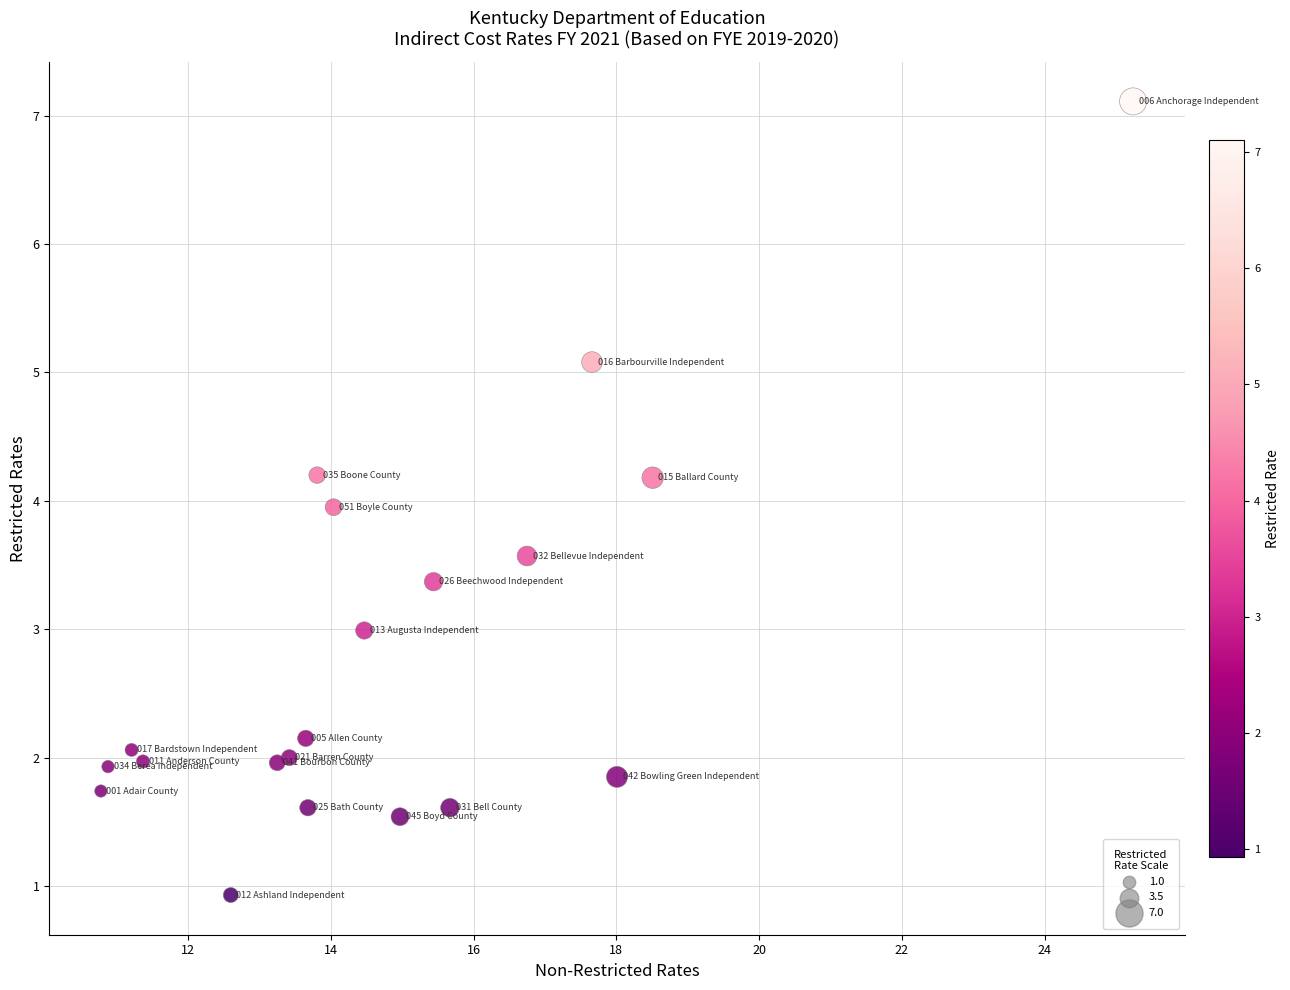

What is the range of X values (max minus min)?

14.5